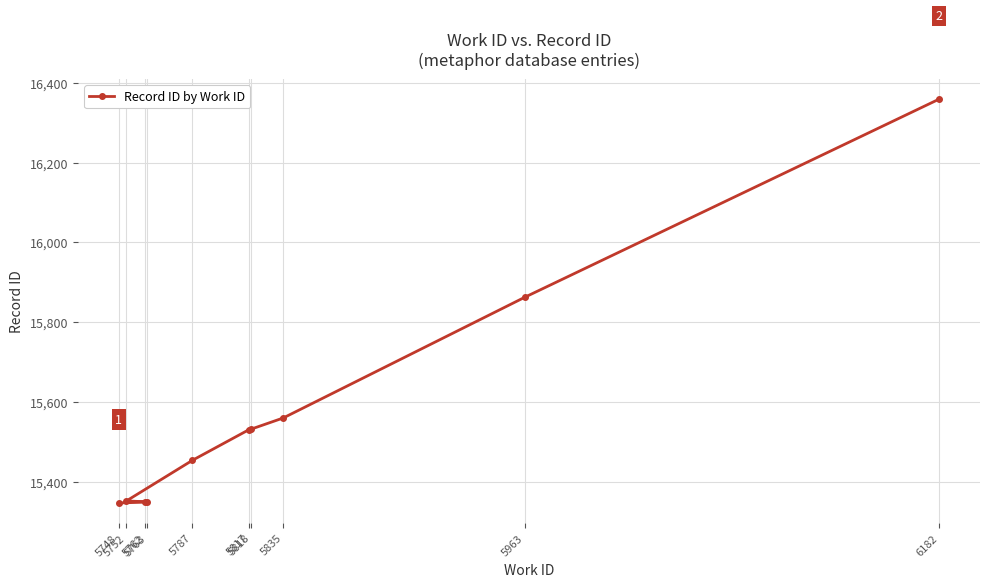

What is the average value?

15570